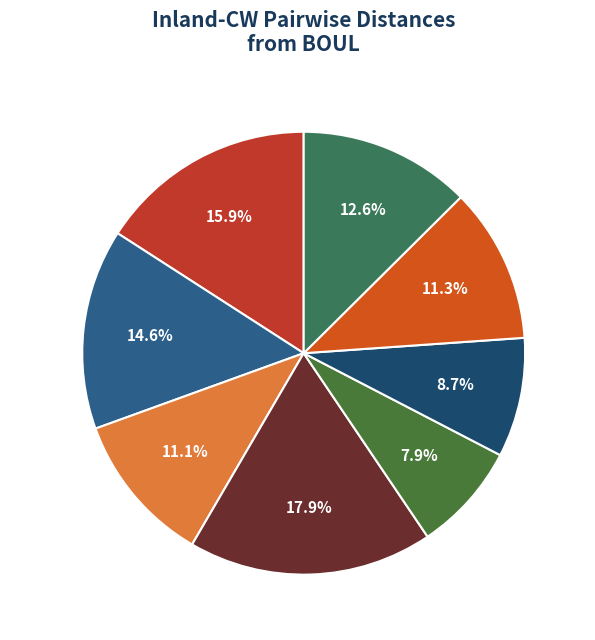

Is there any slice that represents more than half of the pie?

No